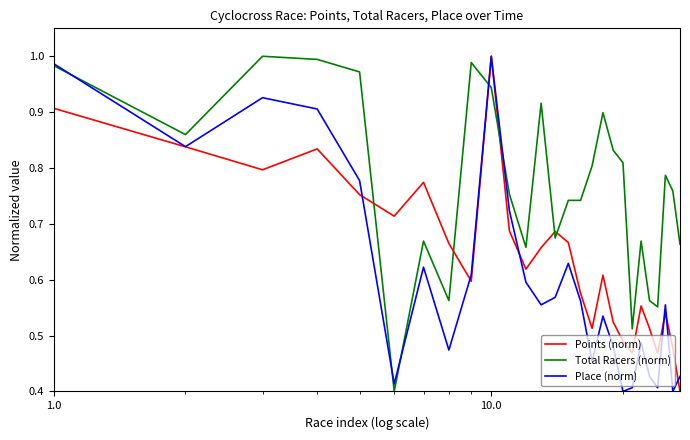

How many series are shown in this chart?

3